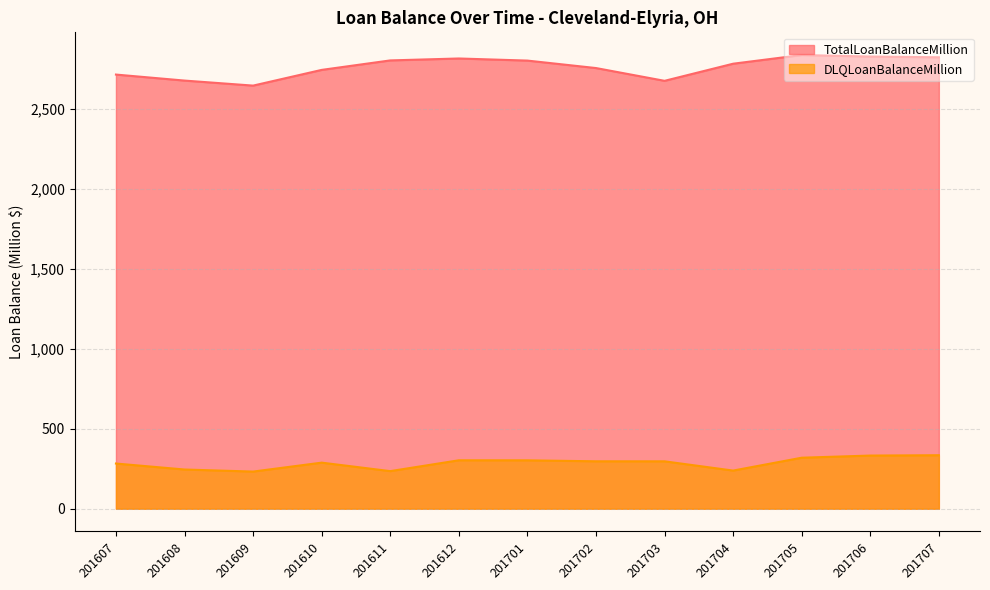

Is it true that TotalLoanBalanceMillion equals 3813.4 at 201608?

False